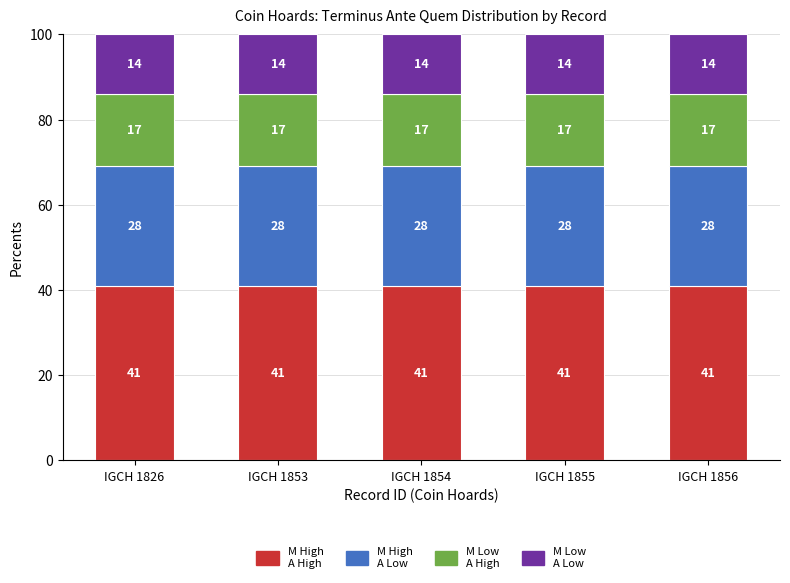

What is the total value across all series at IGCH 1853?

100.0